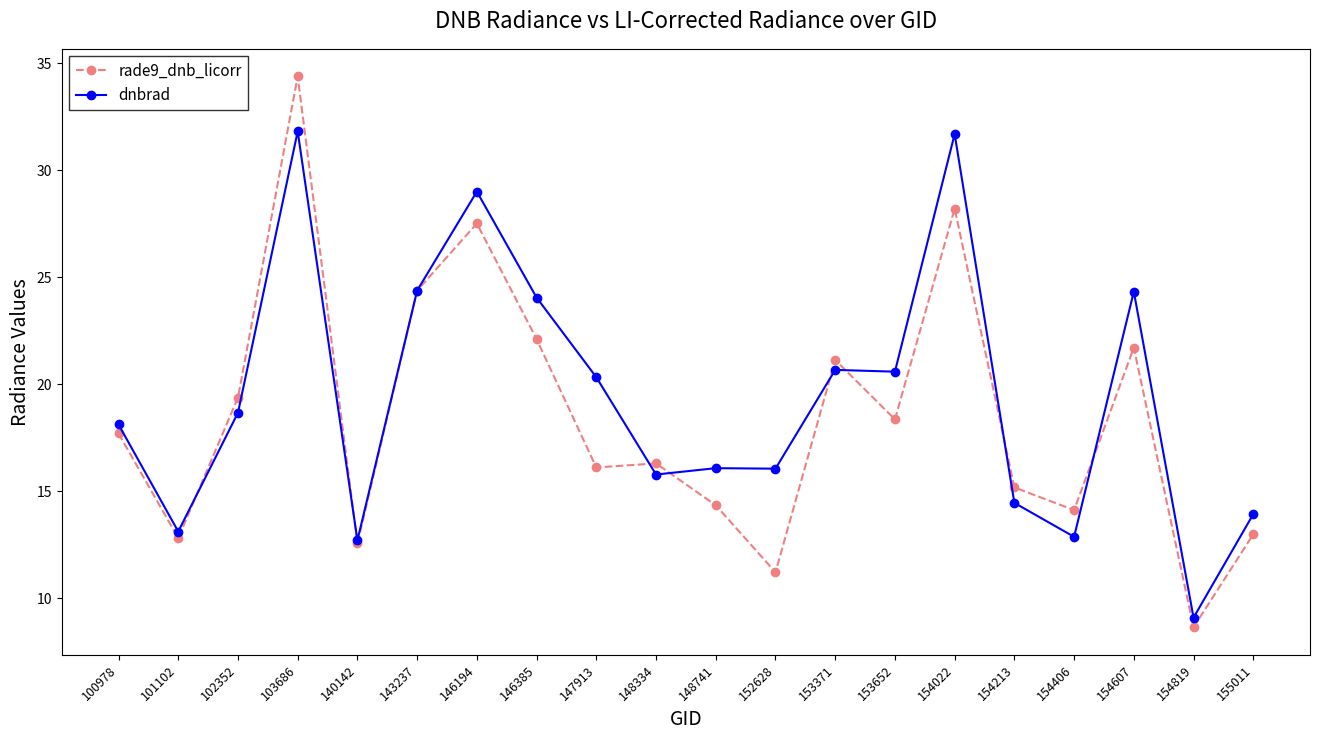

What is the difference between the dnbrad values at 154213 and 154819?

5.4